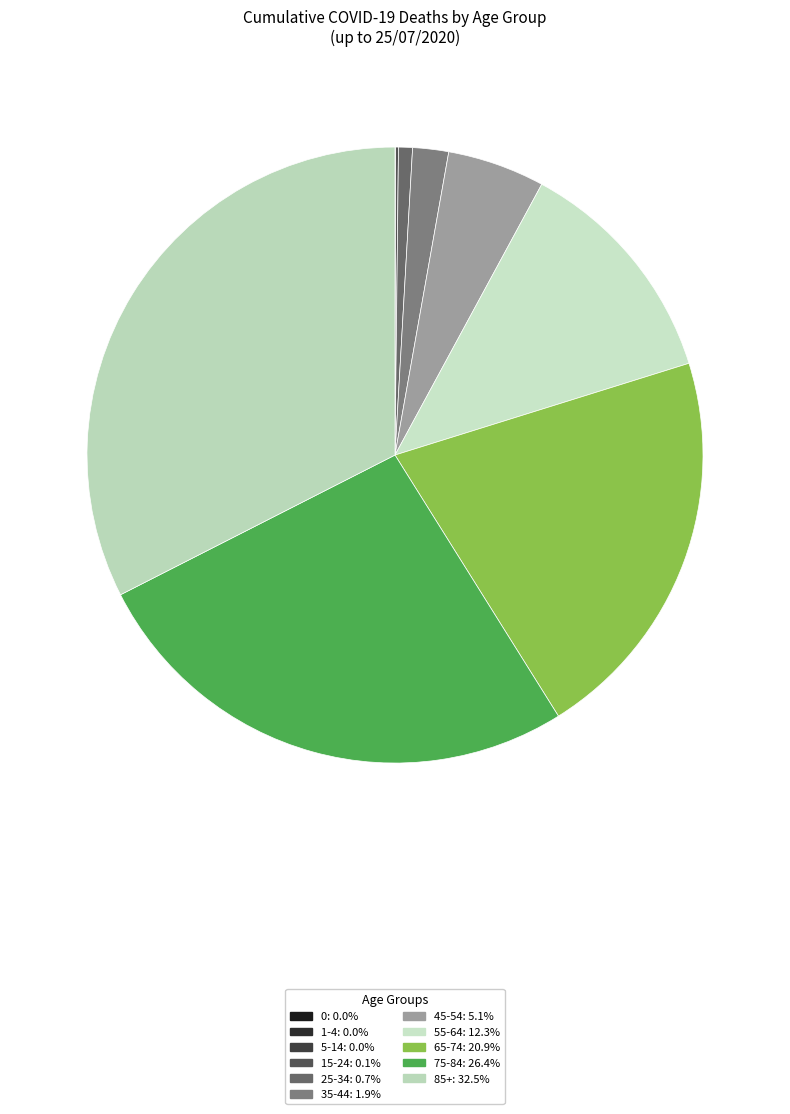

Rank the categories by value from lowest to highest.

1-4, 0, 5-14, 15-24, 25-34, 35-44, 45-54, 55-64, 65-74, 75-84, 85+